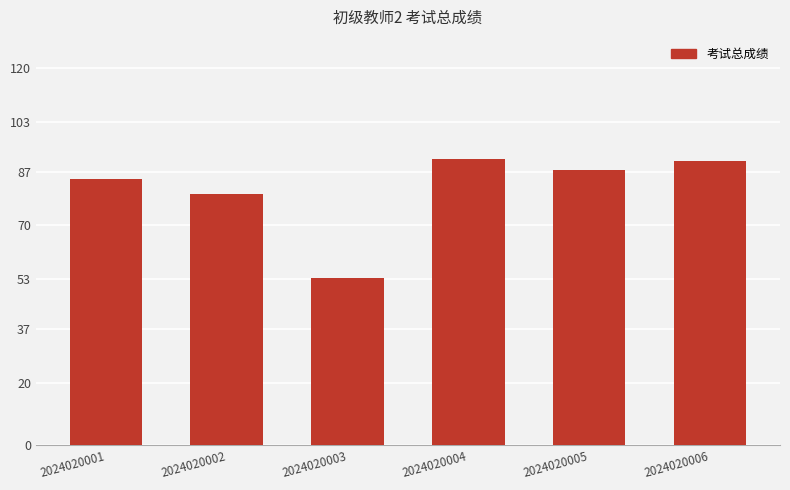

Where does the data first go above 87?

2024020004